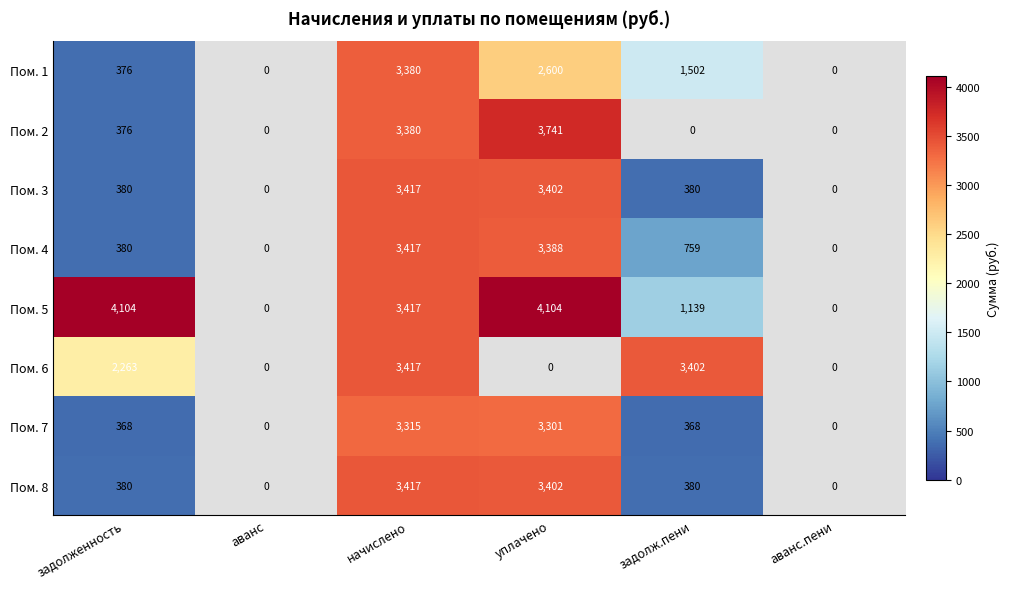

True or false: Пом. 4 has a value of 1618 at аванс.пени.

False